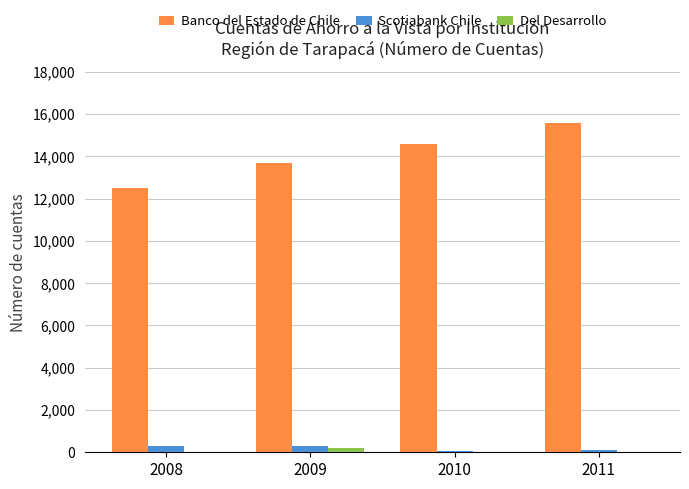

Where is Banco del Estado de Chile nearest to the value 14039?

2009